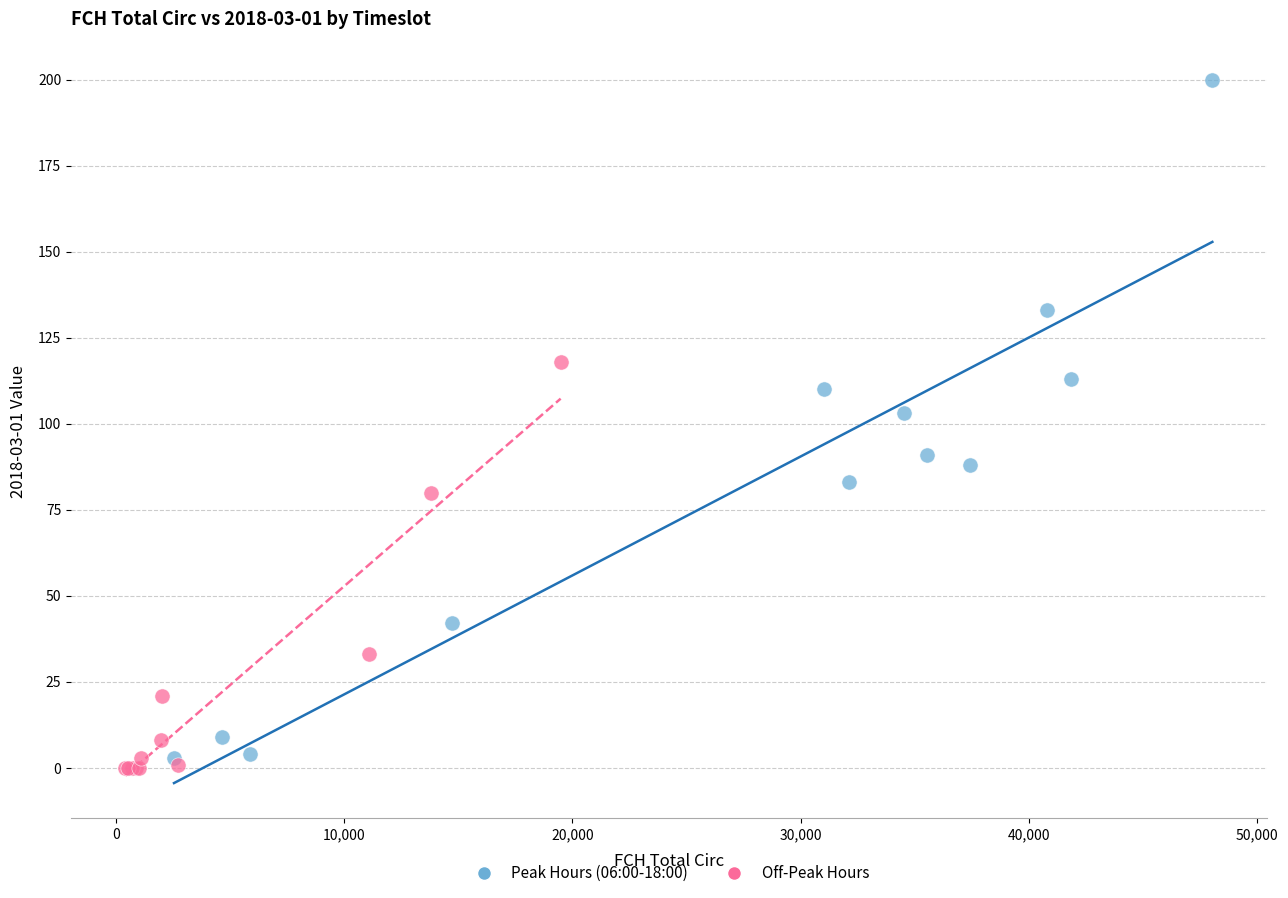

Which series has the largest Y range (max minus min)?

Peak Hours (06:00-18:00)